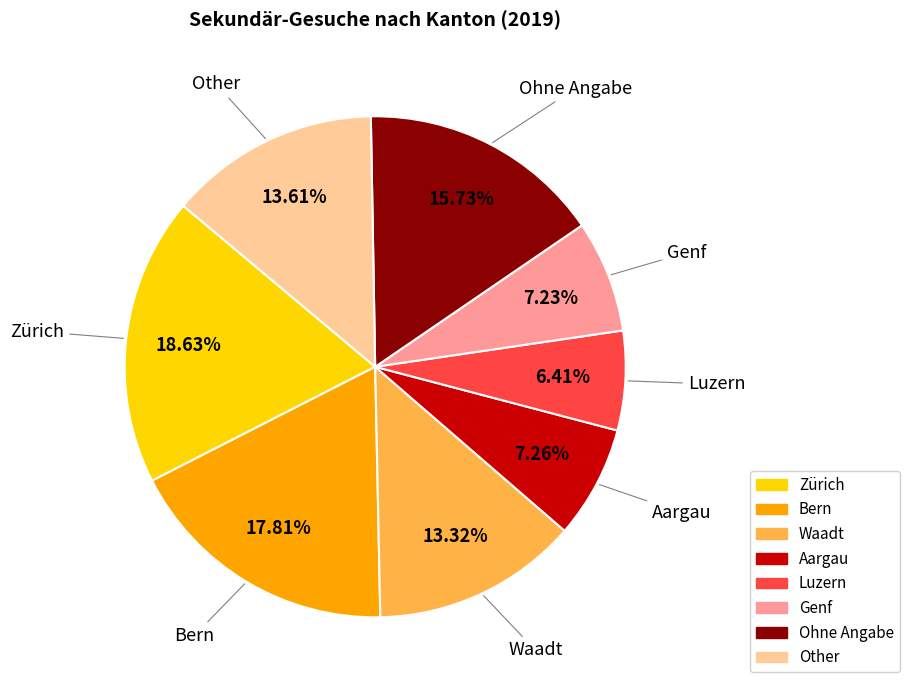

Which category has the biggest portion of the pie?

Zürich